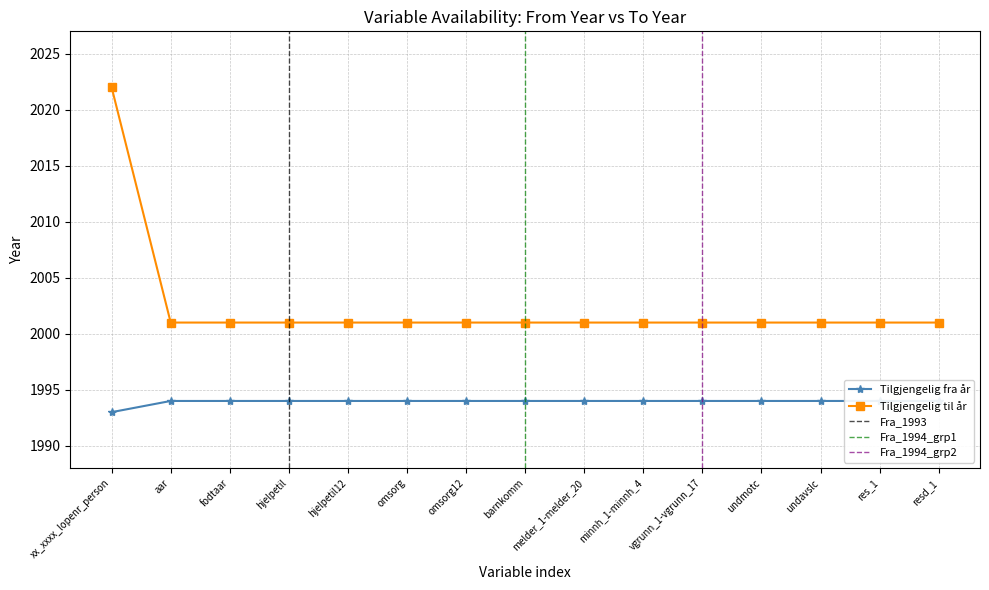

Reading left to right, list all the values displayed in this chart.

Tilgjengelig fra år: 1993	1994	1994	1994	1994	1994	1994	1994	1994	1994	1994	1994	1994	1994	1994
Tilgjengelig til år: 2022	2001	2001	2001	2001	2001	2001	2001	2001	2001	2001	2001	2001	2001	2001